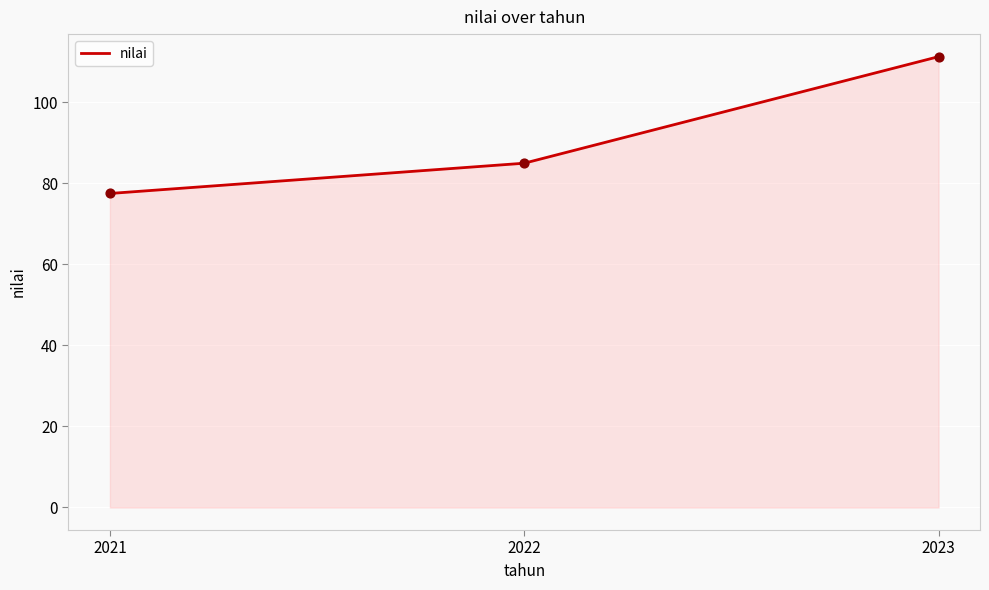

What is the change in value from 2021 to 2022?

+7.5